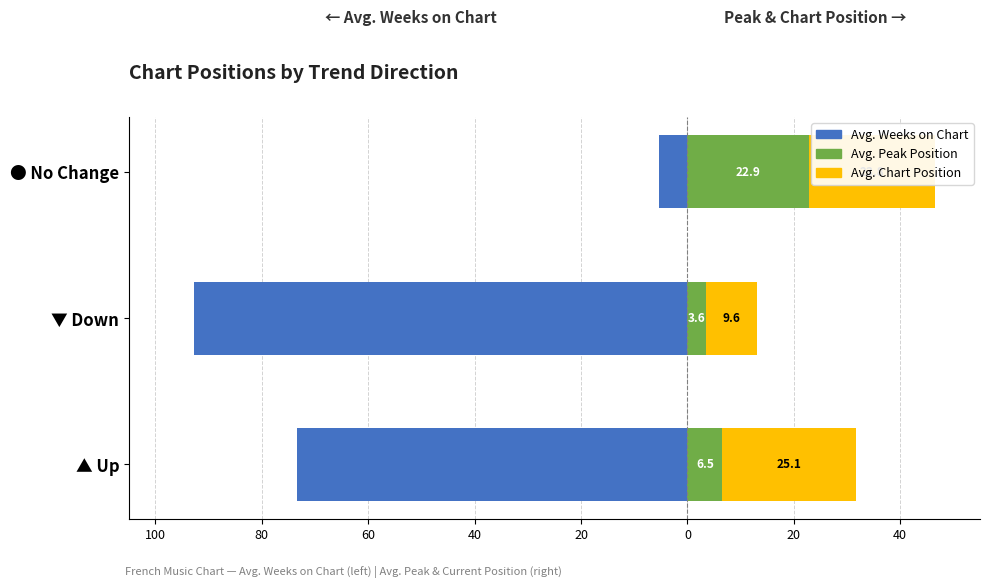

What is the value of the Avg. Chart Position bar at the 3rd from the left?

23.8